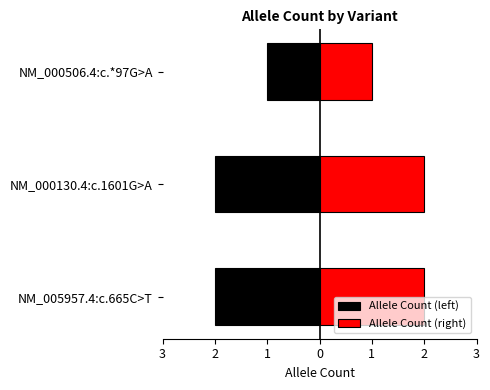

Are the bars horizontal?

Yes